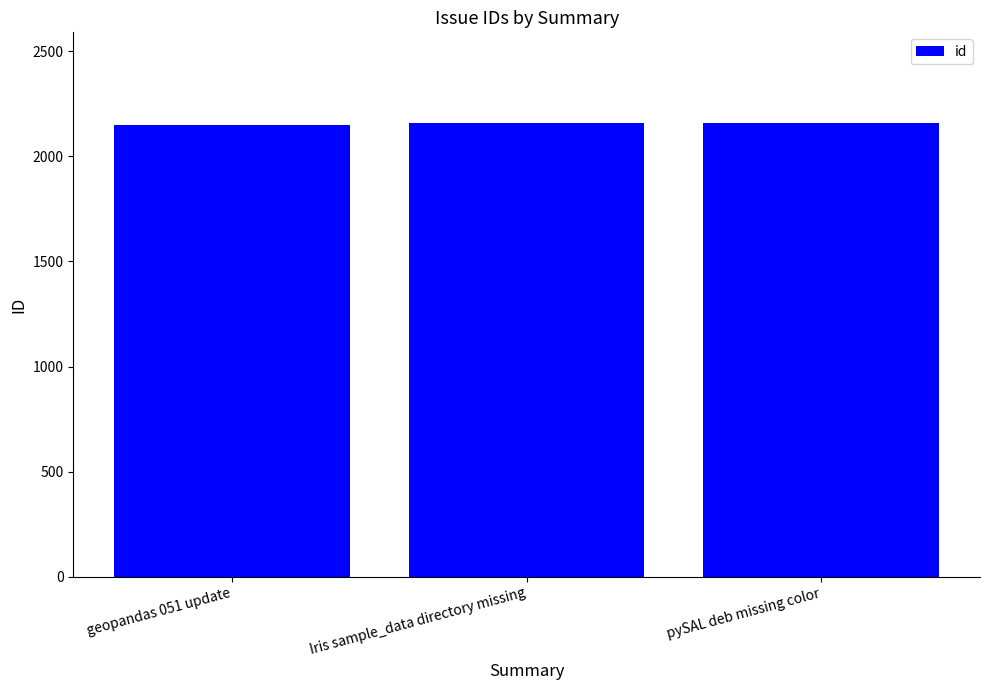

True or false: the data shows 2157 at Iris sample_data directory missing.

True